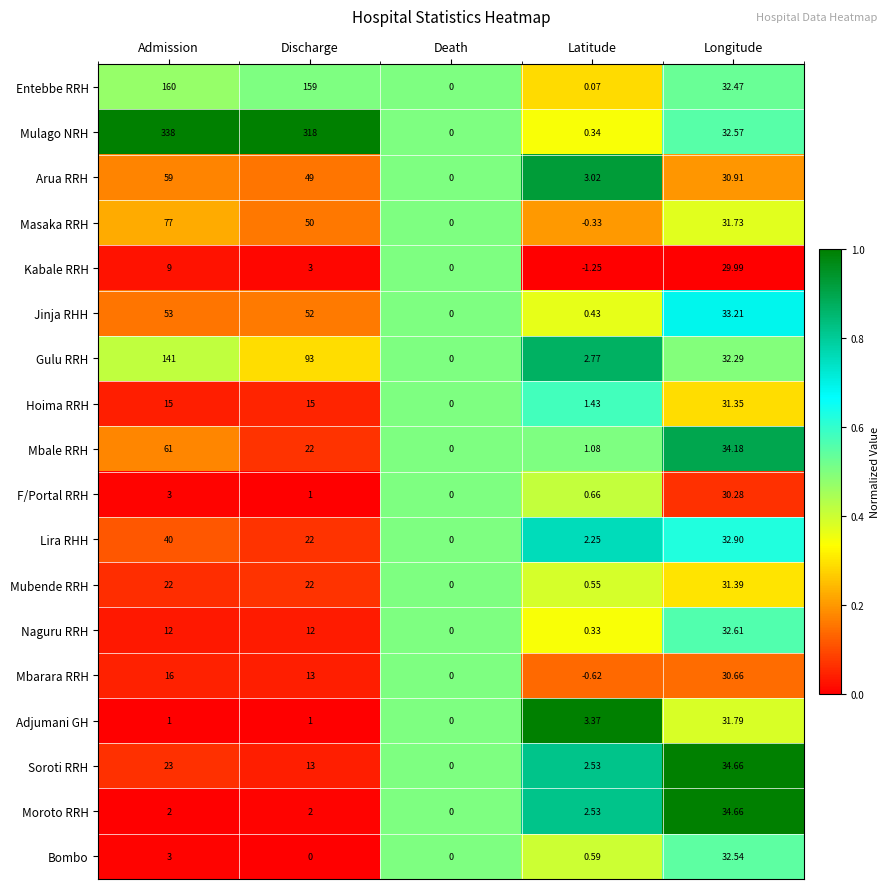

At which category is the sum across all series the highest?

Admission